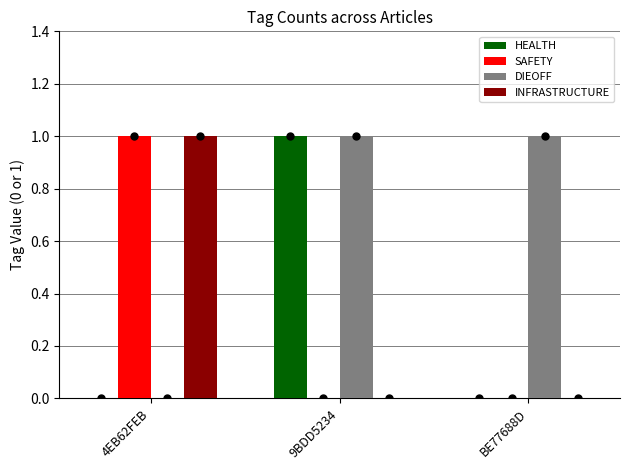

The INFRASTRUCTURE series shows -1 at BE77688D. True or false?

False